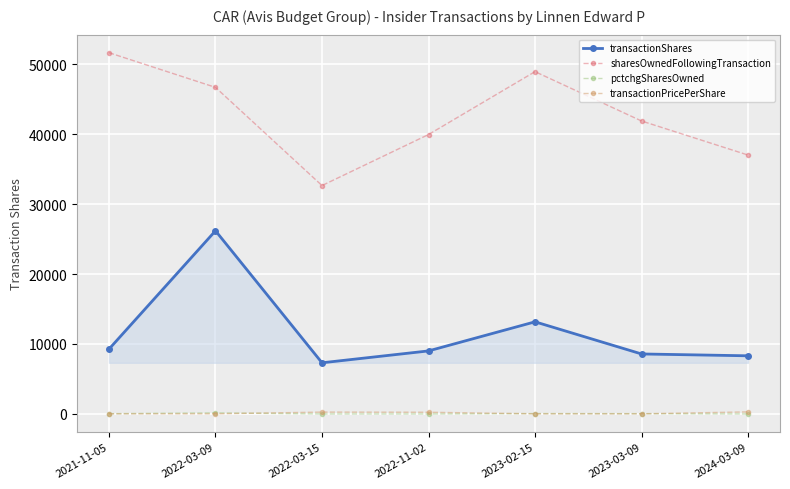

What are all the series names shown in the legend?

transactionShares, sharesOwnedFollowingTransaction, pctchgSharesOwned, transactionPricePerShare